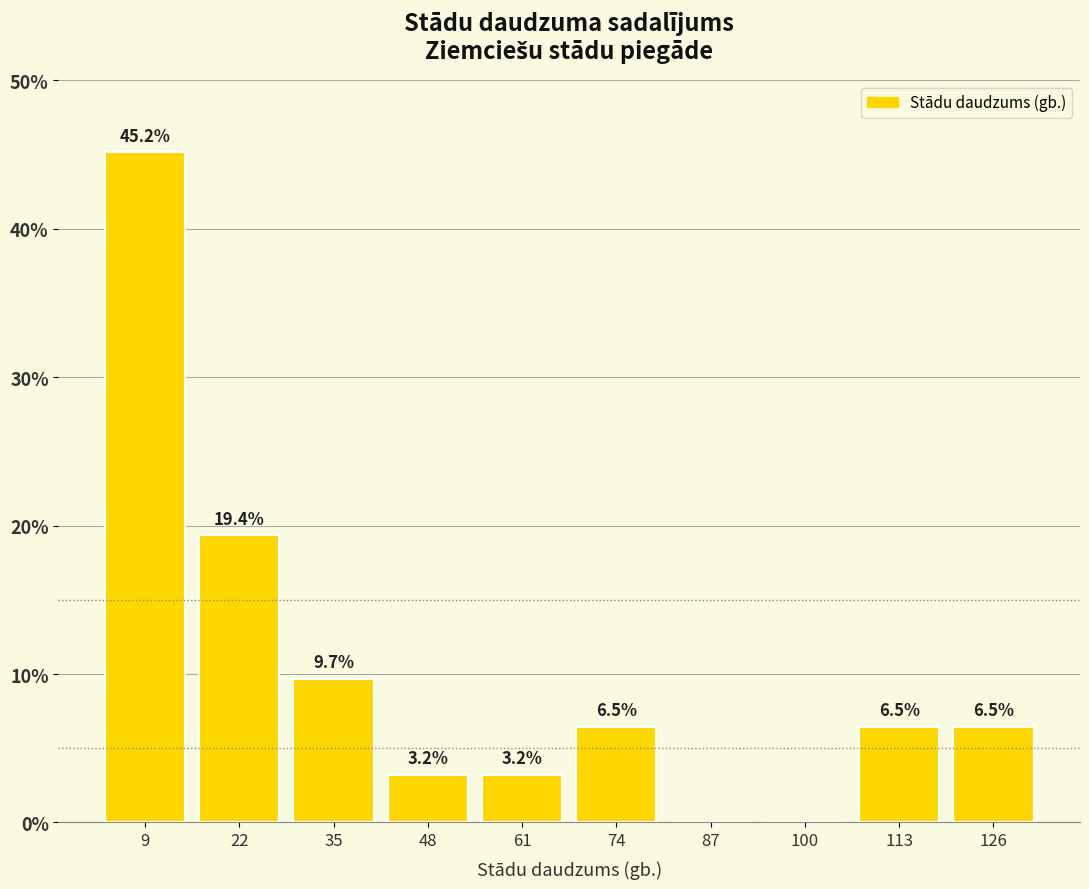

Over which range of the x-axis is the bar tallest?

2 to 16